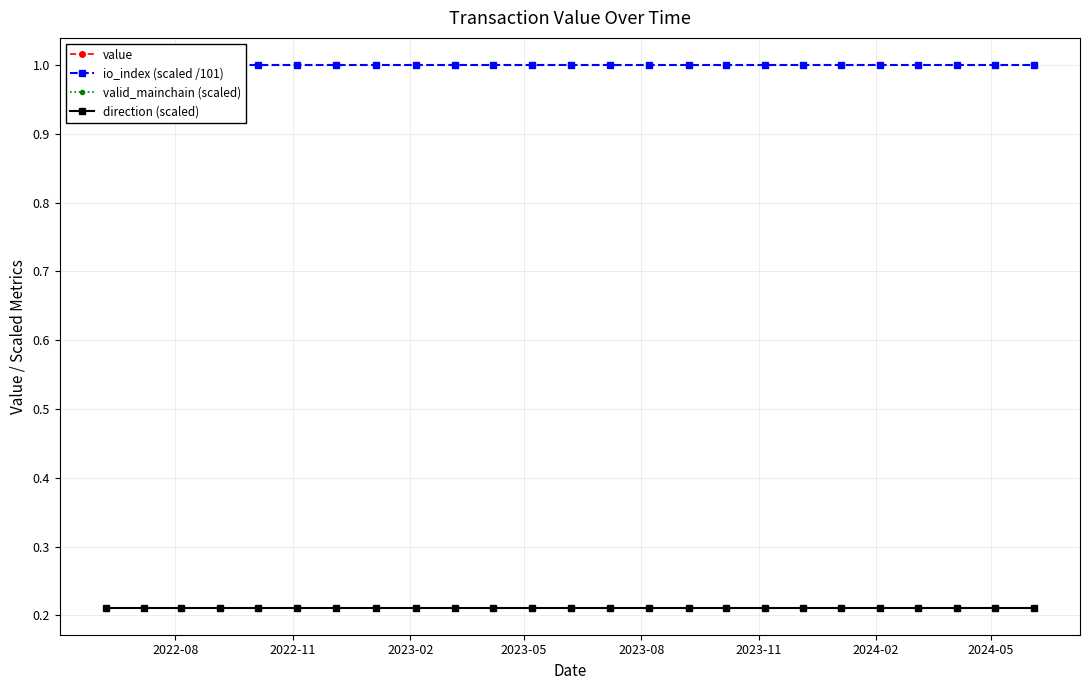

What is the smallest value displayed?

0.2